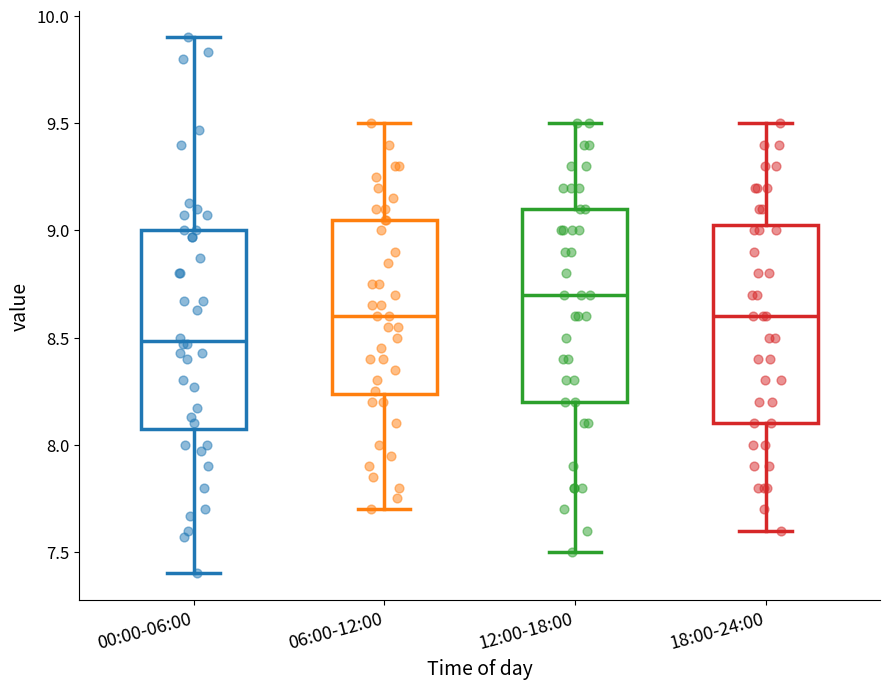

Reading left to right, read every box against the y-axis: the position of its median line, the range the box covers, and the ends of its whiskers. The values are not printed on the chart, so give them approximately, as read against the axis.

00:00-06:00: median 8.50, box 8.10 to 9.00, whiskers 7.40 to 9.90
06:00-12:00: median 8.60, box 8.25 to 9.05, whiskers 7.70 to 9.50
12:00-18:00: median 8.70, box 8.20 to 9.10, whiskers 7.50 to 9.50
18:00-24:00: median 8.60, box 8.10 to 9.05, whiskers 7.60 to 9.50